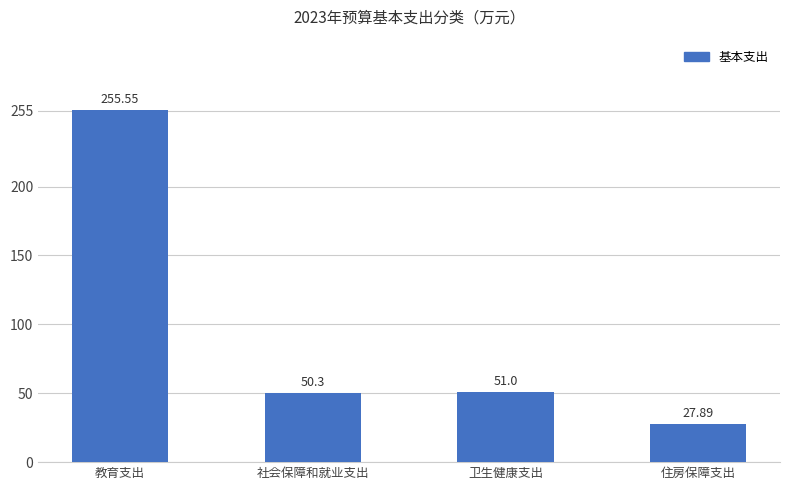

How many distinct data groups are displayed?

1